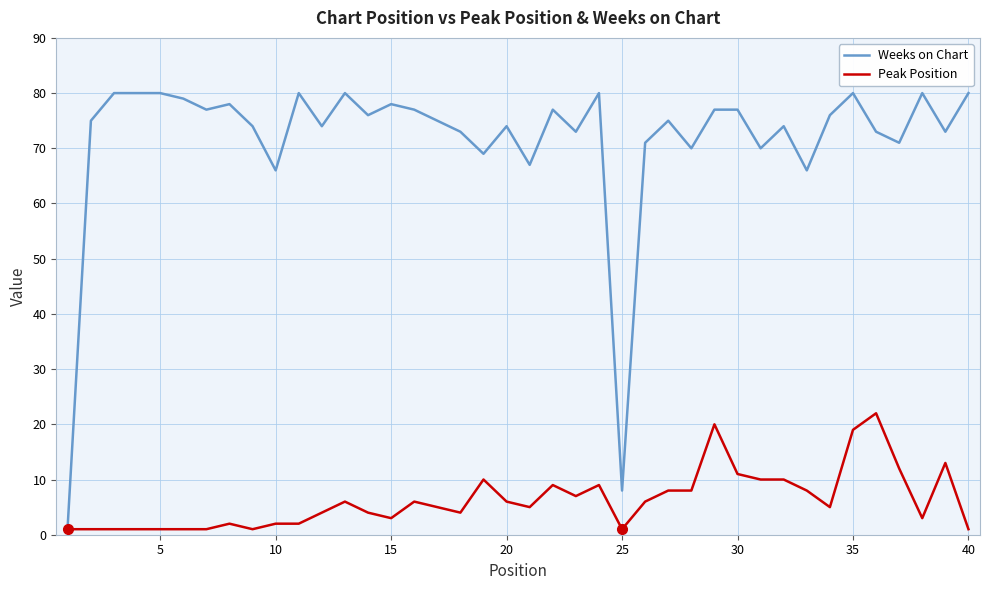

Count the number of categories in the chart.

40